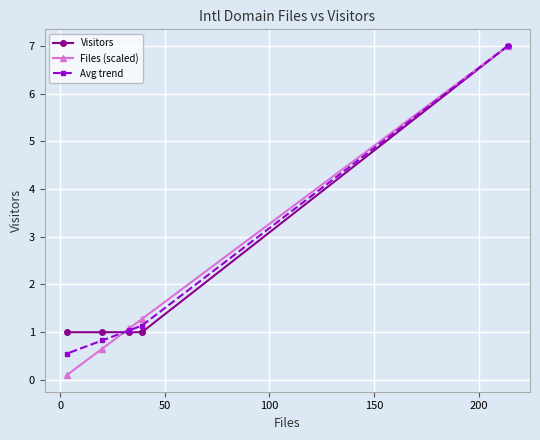

Does the chart display data point markers on the line(s)?

Yes